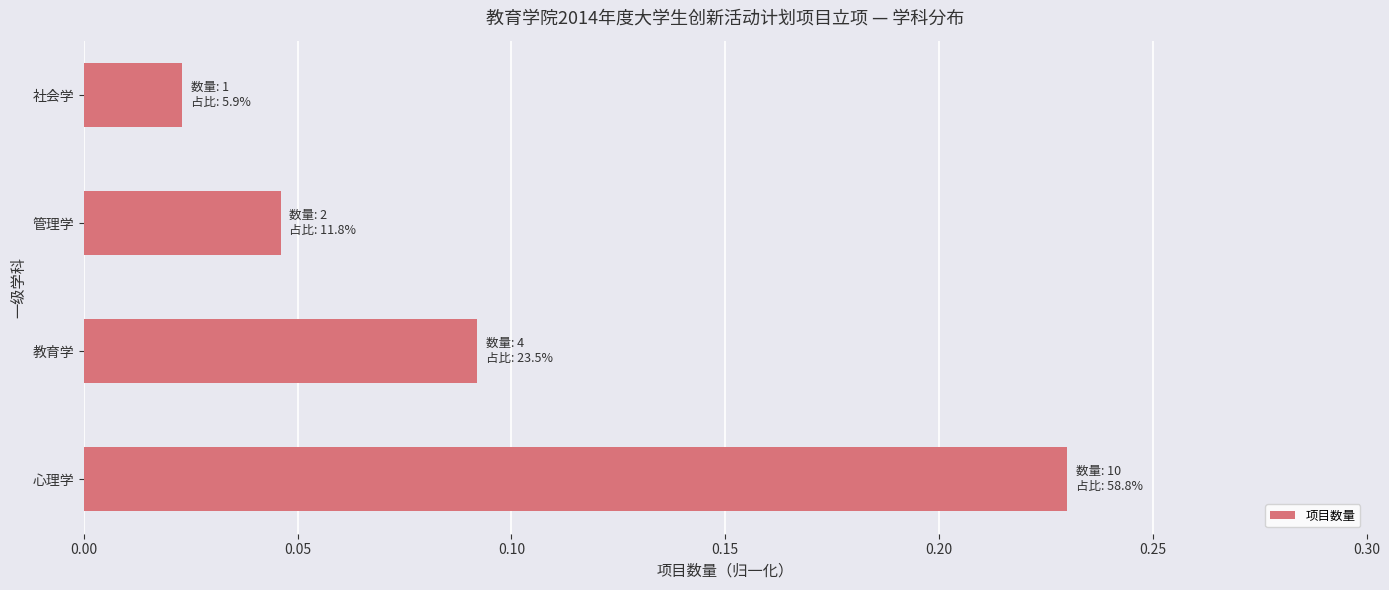

Rank the categories by value from lowest to highest.

社会学, 管理学, 教育学, 心理学